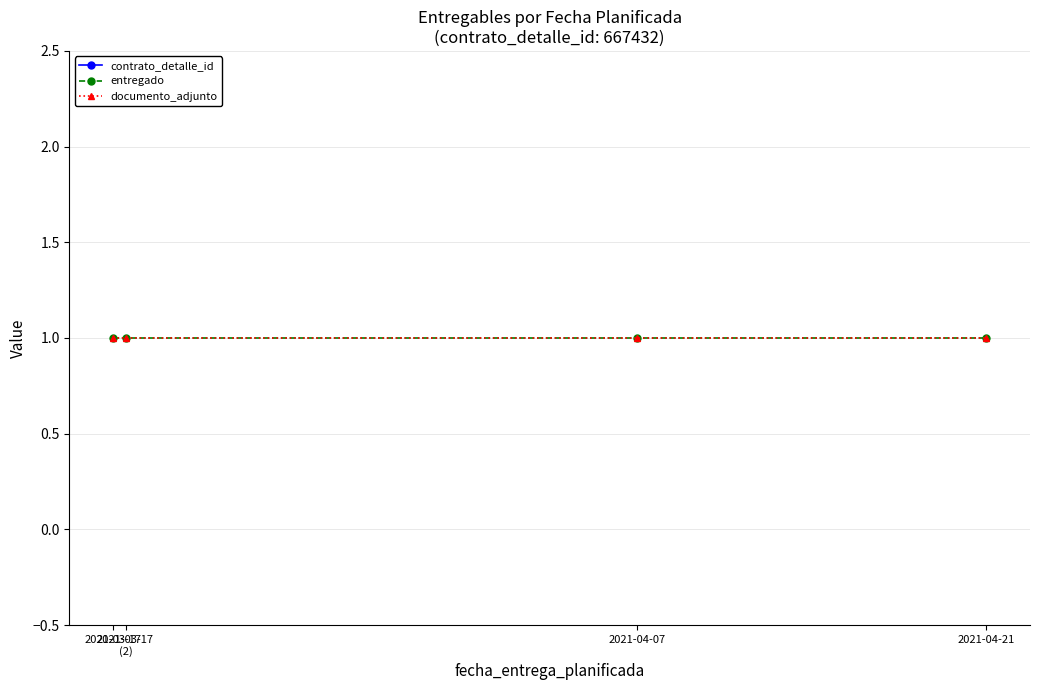

What is the average value of the entregado series?

1.0